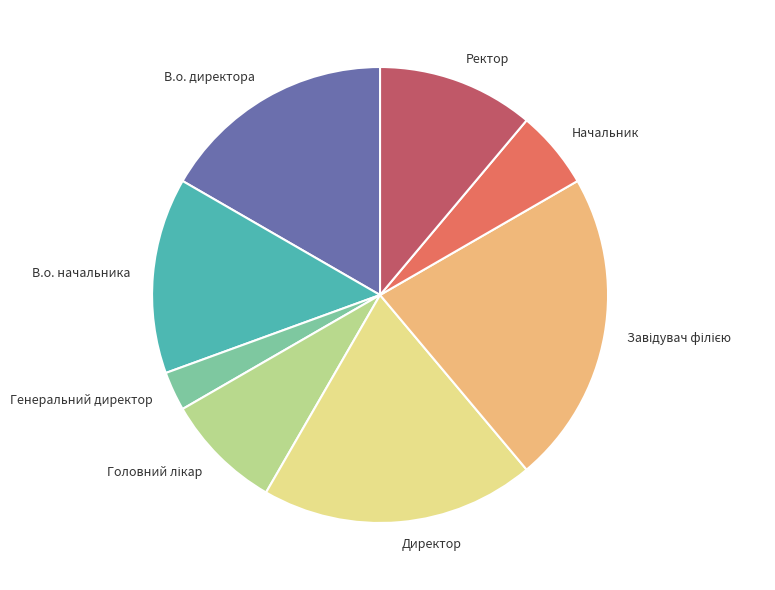

Does В.о. начальника account for over 50% of the chart?

No